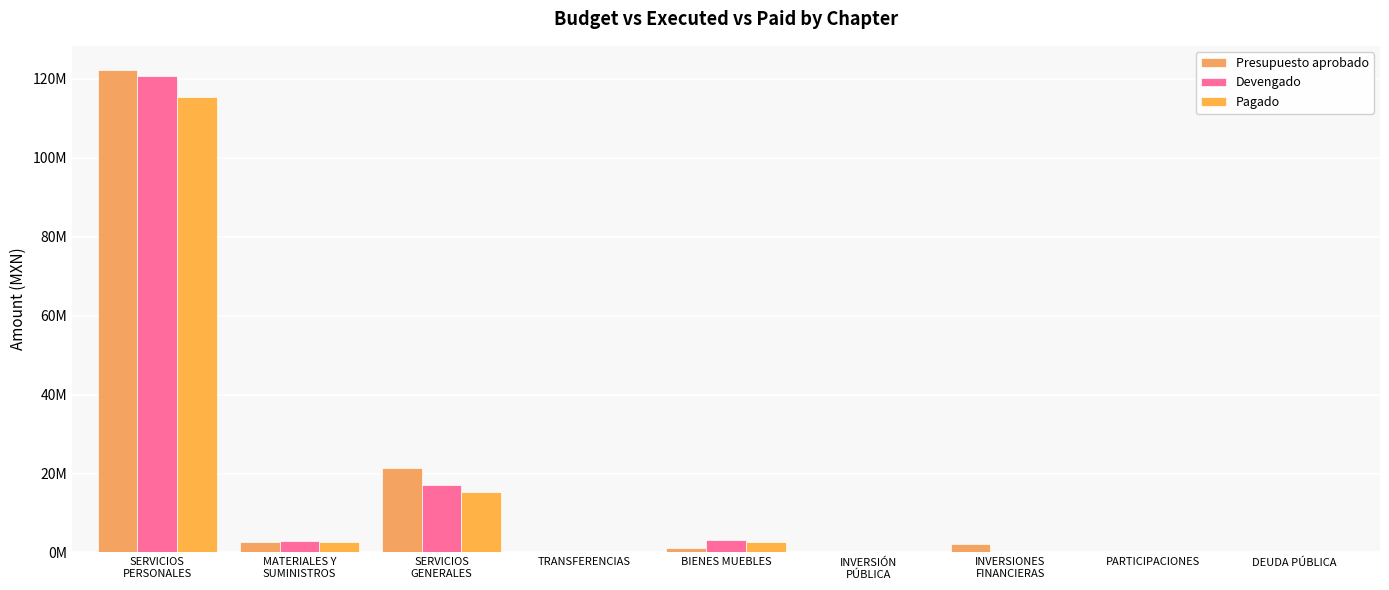

Reading left to right, what are all the values shown in this chart?

Presupuesto aprobado: 122250140.4	2693386.7	21475006.1	0.0	1232346.8	0.0	2206400.0	0.0	0.0
Devengado: 120793072.0	2778301.6	16965653.8	0.0	3054292.6	0.0	0.0	0.0	0.0
Pagado: 115311297.3	2711635.2	15363550.2	0.0	2670601.8	0.0	0.0	0.0	0.0